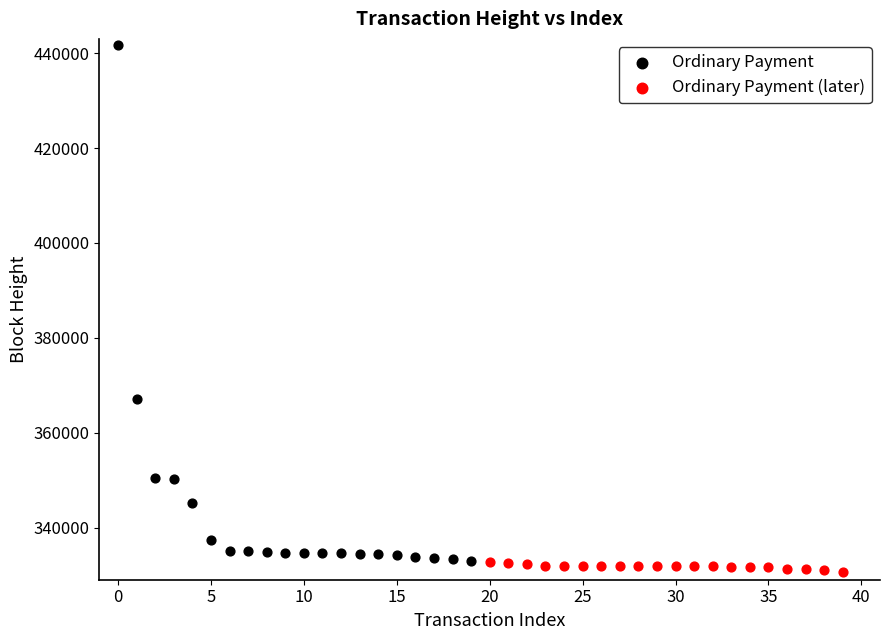

Which series contains the highest Y value?

Ordinary Payment